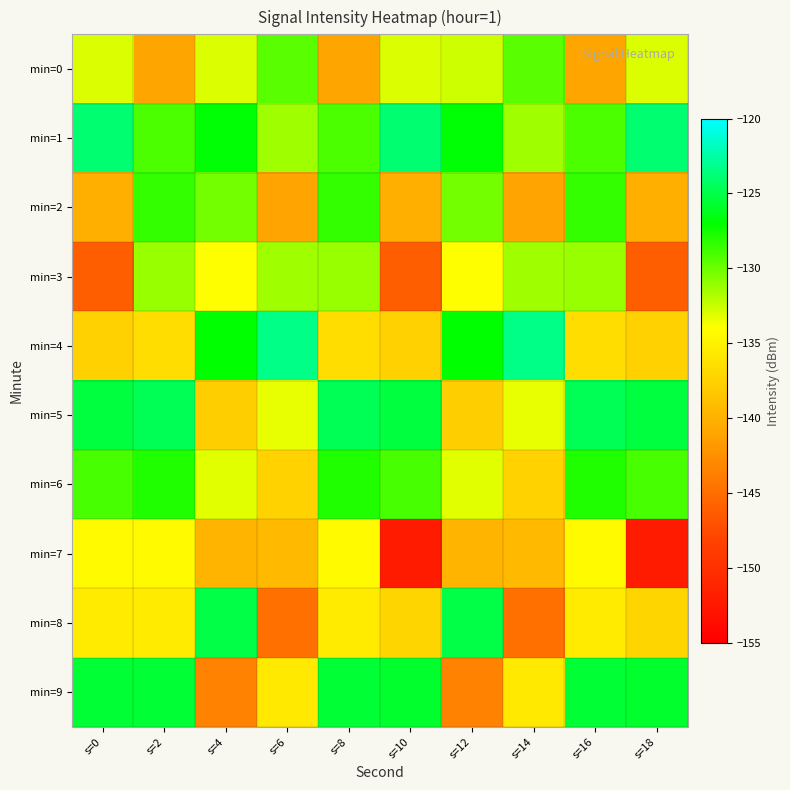

Reading right to left, list all the values displayed in this chart.

min=0: s=18=-133.1	s=16=-141.0	s=14=-129.4	s=12=-132.7	s=10=-133.1	s=8=-141.0	s=6=-129.4	s=4=-133.1	s=2=-141.0	s=0=-133.1
min=1: s=18=-123.9	s=16=-129.1	s=14=-131.3	s=12=-126.9	s=10=-123.9	s=8=-129.1	s=6=-131.3	s=4=-126.9	s=2=-129.1	s=0=-123.9
min=2: s=18=-140.2	s=16=-128.4	s=14=-141.0	s=12=-130.2	s=10=-140.2	s=8=-128.4	s=6=-141.0	s=4=-130.2	s=2=-128.4	s=0=-140.2
min=3: s=18=-146.2	s=16=-131.2	s=14=-131.4	s=12=-134.1	s=10=-146.2	s=8=-131.2	s=6=-131.4	s=4=-134.1	s=2=-131.2	s=0=-146.2
min=4: s=18=-137.5	s=16=-136.6	s=14=-123.3	s=12=-127.0	s=10=-137.5	s=8=-136.6	s=6=-123.3	s=4=-127.0	s=2=-136.6	s=0=-137.5
min=5: s=18=-125.3	s=16=-124.7	s=14=-133.4	s=12=-137.8	s=10=-125.3	s=8=-124.7	s=6=-133.4	s=4=-137.8	s=2=-124.7	s=0=-125.3
min=6: s=18=-129.0	s=16=-127.9	s=14=-137.5	s=12=-133.2	s=10=-129.0	s=8=-127.9	s=6=-137.5	s=4=-133.2	s=2=-127.9	s=0=-129.0
min=7: s=18=-152.2	s=16=-134.4	s=14=-139.3	s=12=-139.8	s=10=-152.2	s=8=-134.4	s=6=-139.3	s=4=-139.8	s=2=-134.4	s=0=-134.4
min=8: s=18=-137.3	s=16=-135.5	s=14=-144.8	s=12=-125.1	s=10=-137.3	s=8=-135.5	s=6=-144.8	s=4=-125.1	s=2=-135.5	s=0=-135.5
min=9: s=18=-125.8	s=16=-125.6	s=14=-135.7	s=12=-143.4	s=10=-125.8	s=8=-125.6	s=6=-135.7	s=4=-143.4	s=2=-125.6	s=0=-125.6